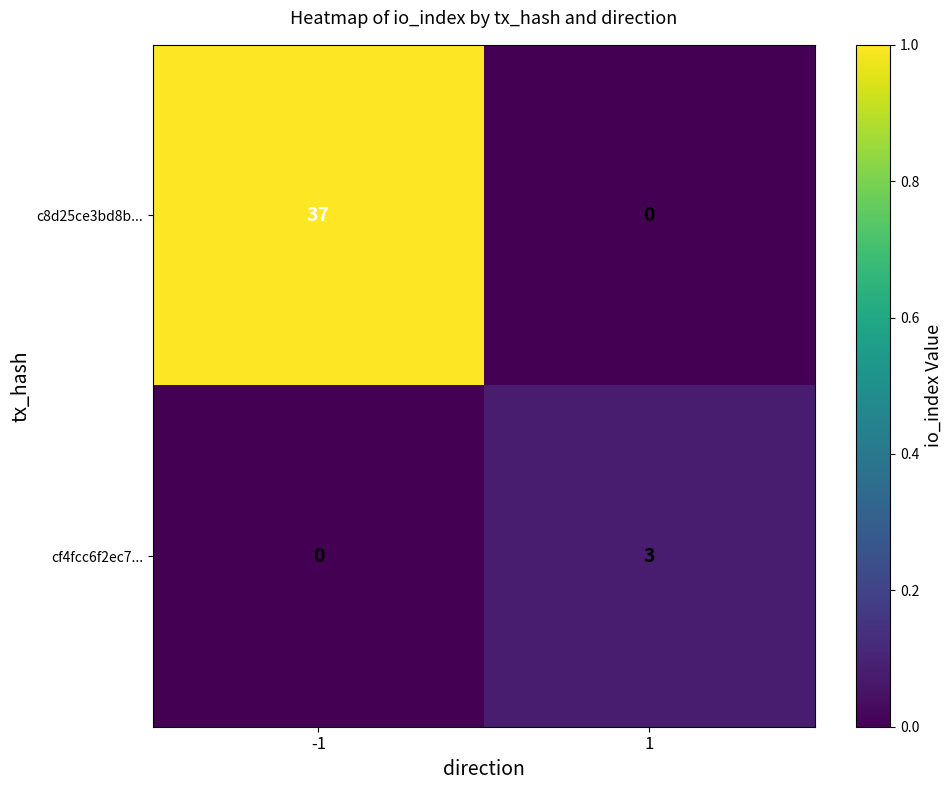

Is the value of cf4fcc6f2ec7... at -1 greater than the value of c8d25ce3bd8b... at -1?

No